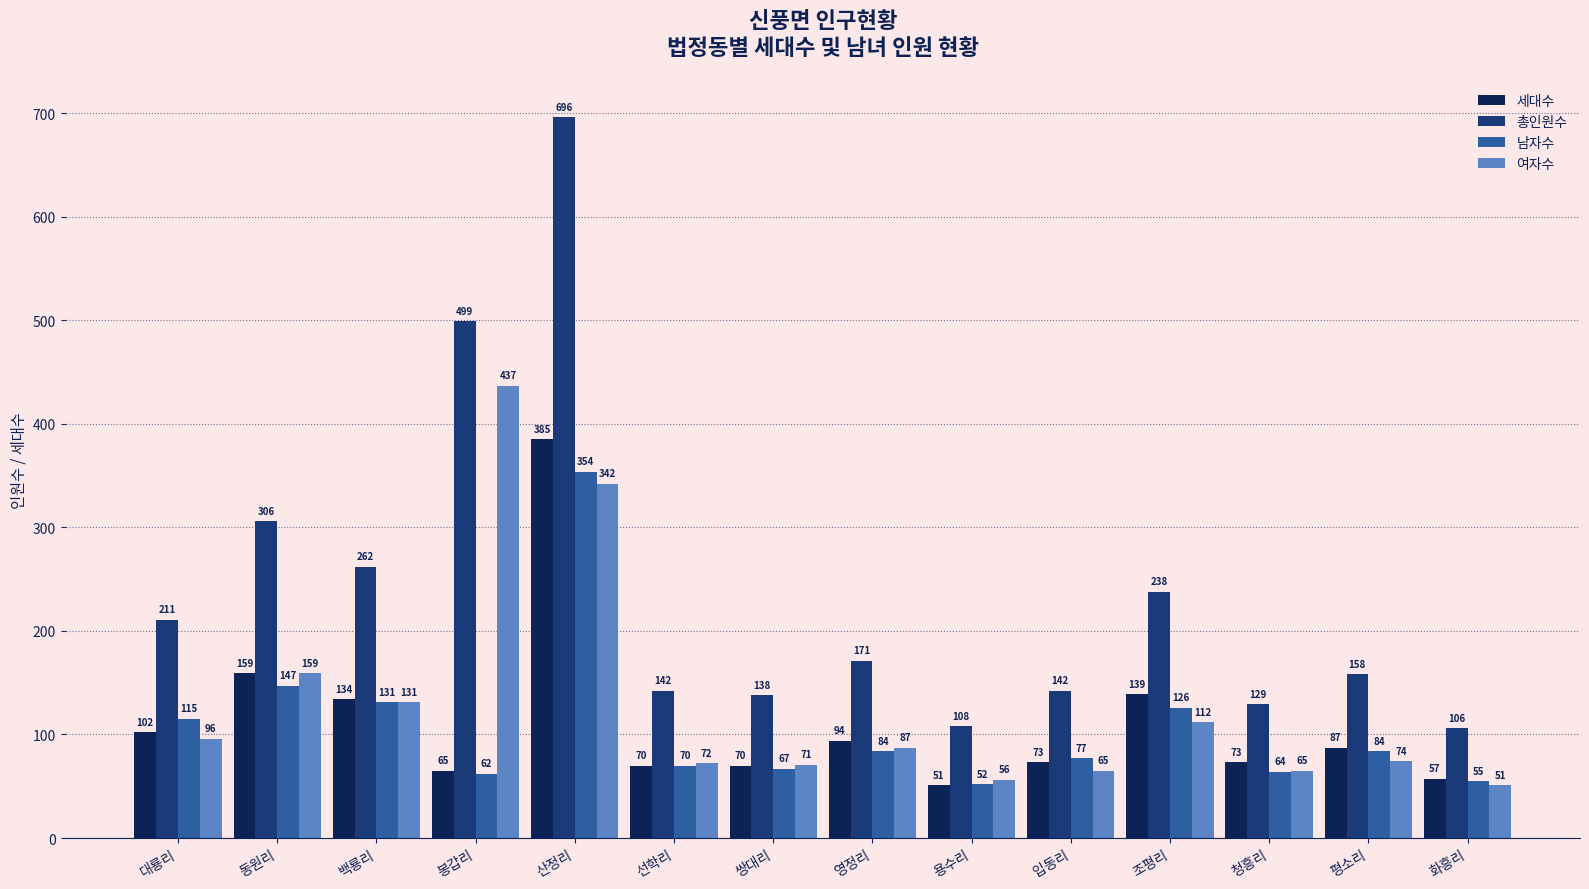

Which series has the largest range (max minus min)?

총인원수